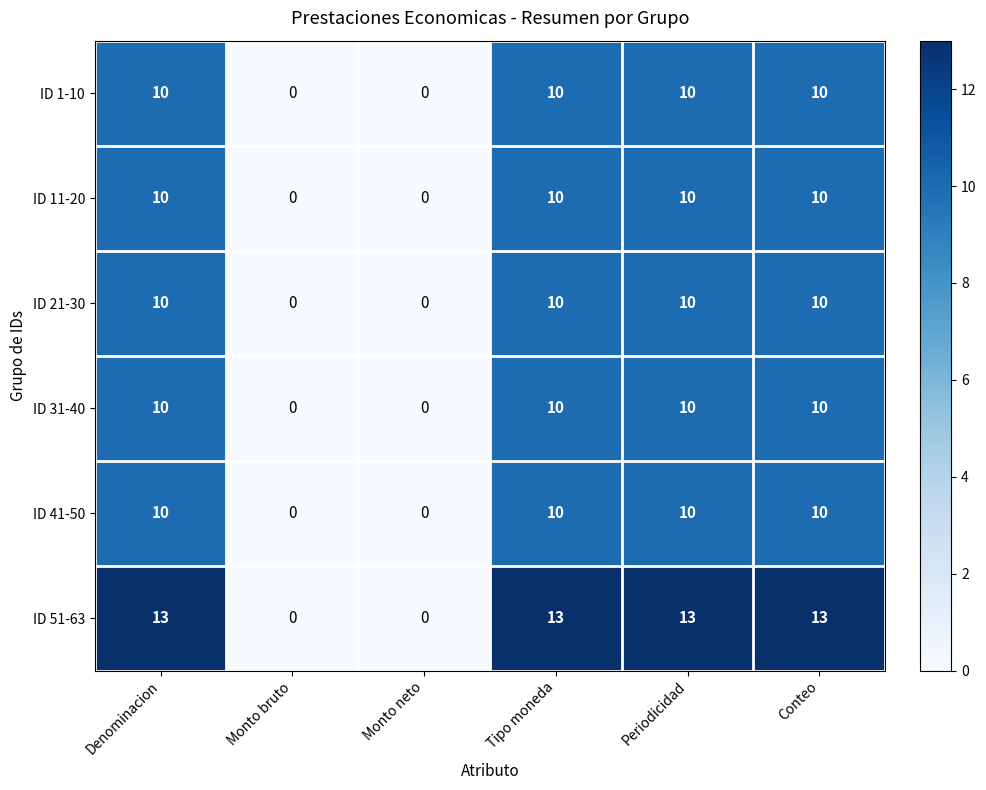

What is the maximum value for ID 41-50?

10